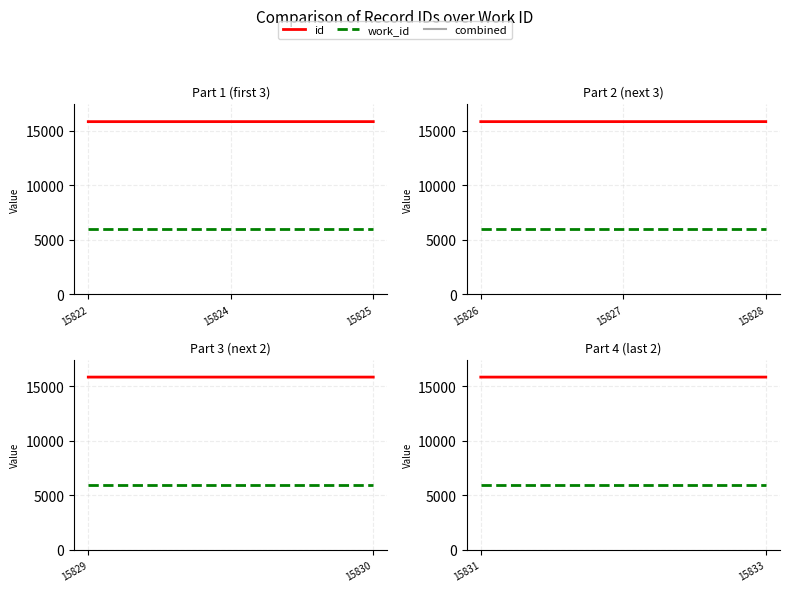

True or false: combined has a value of 31676 at 15833.

True